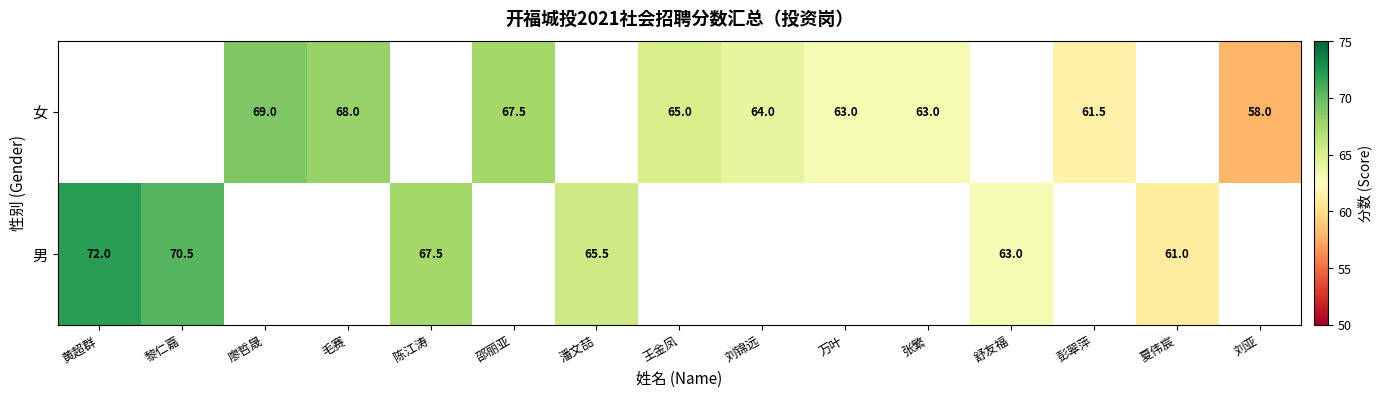

Is it true that 男 equals 67.5 at 陈江涛?

True